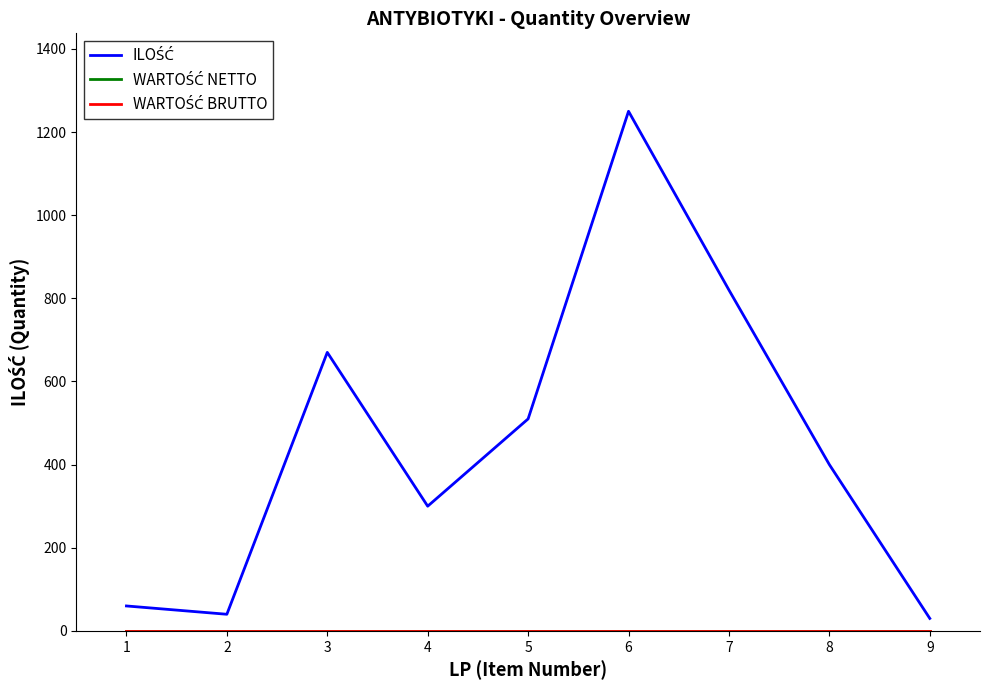

Does the chart display data point markers on the line(s)?

No